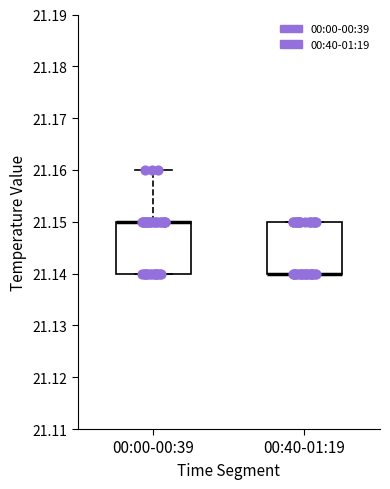

Where is the lower edge of the box for 00:40-01:19 on the y-axis? The values are not printed on the chart, so give them approximately, as read against the axis.

21.14